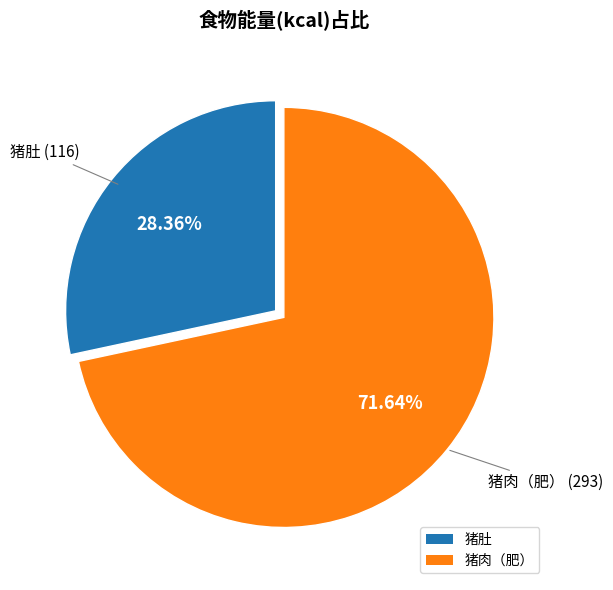

To the nearest percent, what is the combined percentage of 猪肉（肥） and 猪肚?

100%